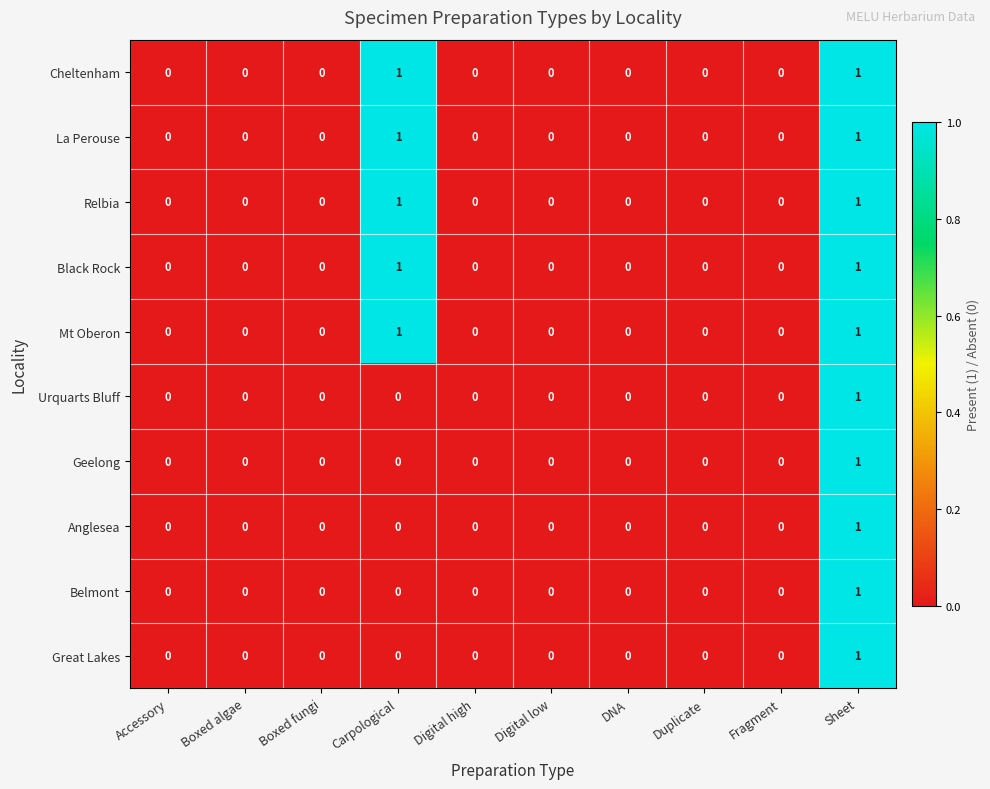

How many La Perouse values are between 0 and 1?

10